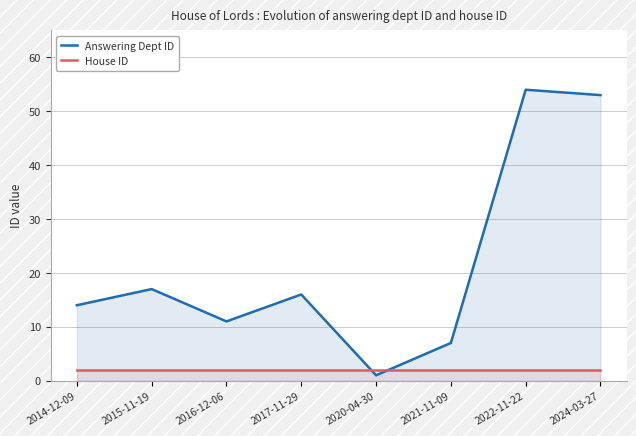

What position from the right is 2016-12-06?

6